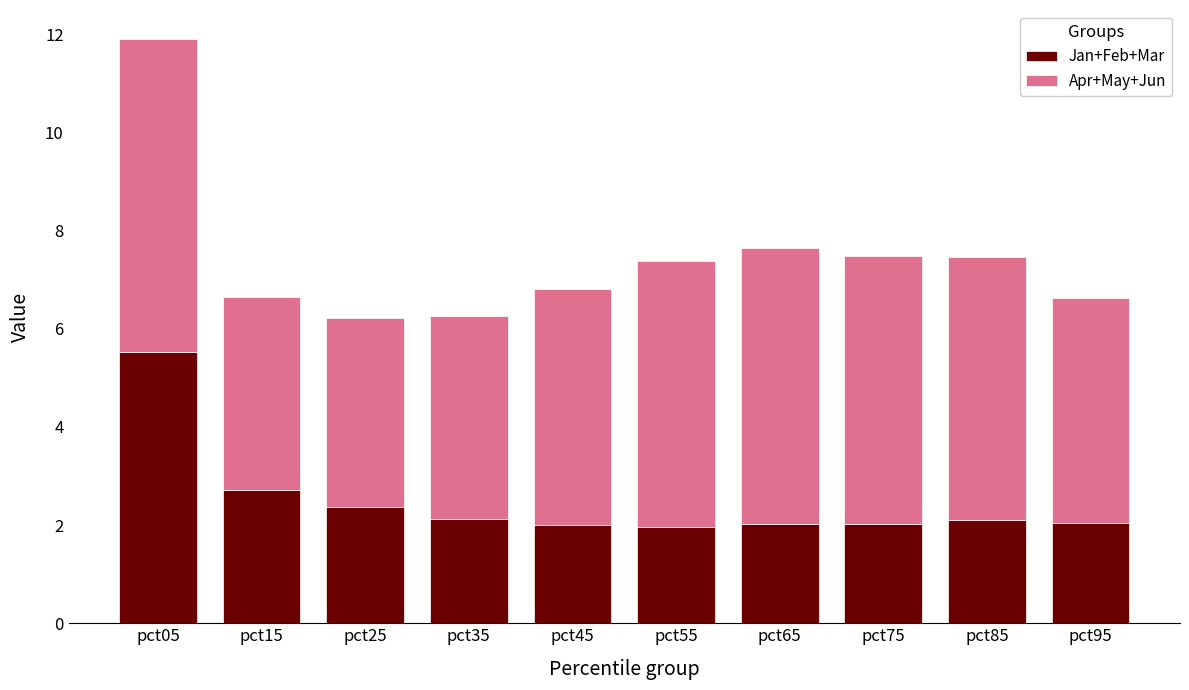

What is the minimum value for Jan+Feb+Mar?

2.0